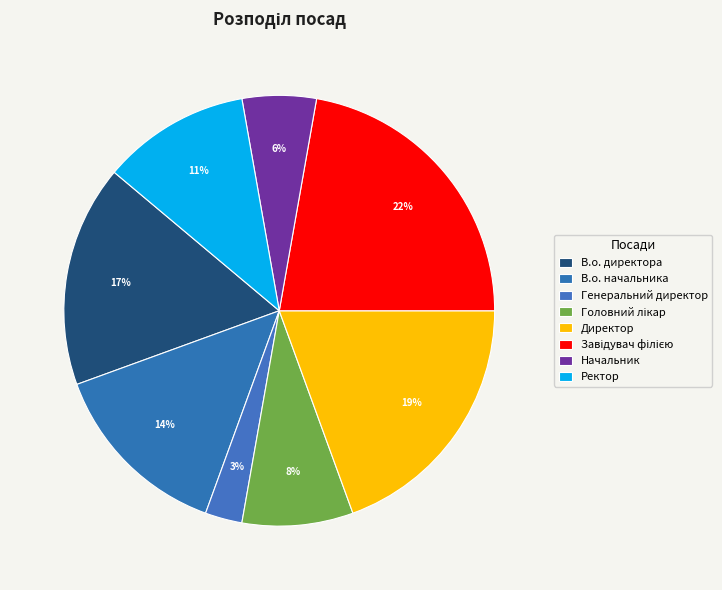

What percentage is NOT represented by Генеральний директор?

97.2%